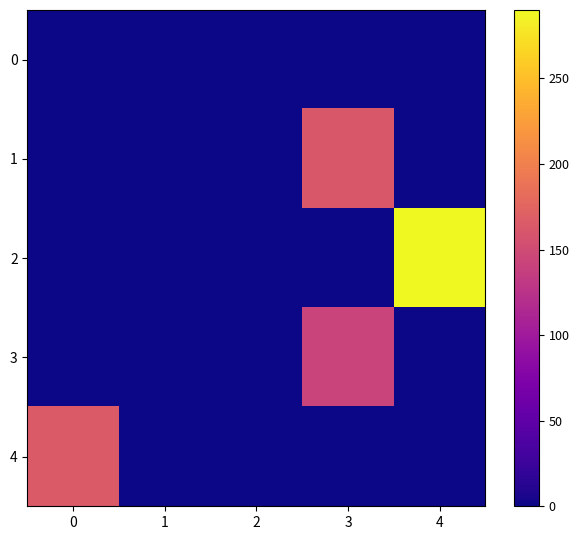

How many series are shown in this chart?

5